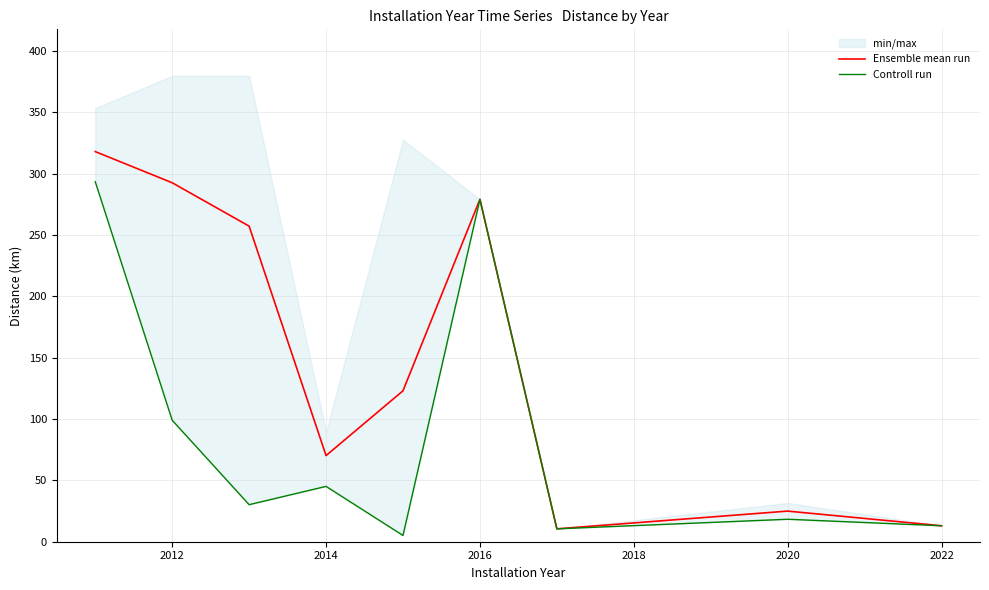

List the series in order of their overall mean, lowest first.

Controll run, Ensemble mean run